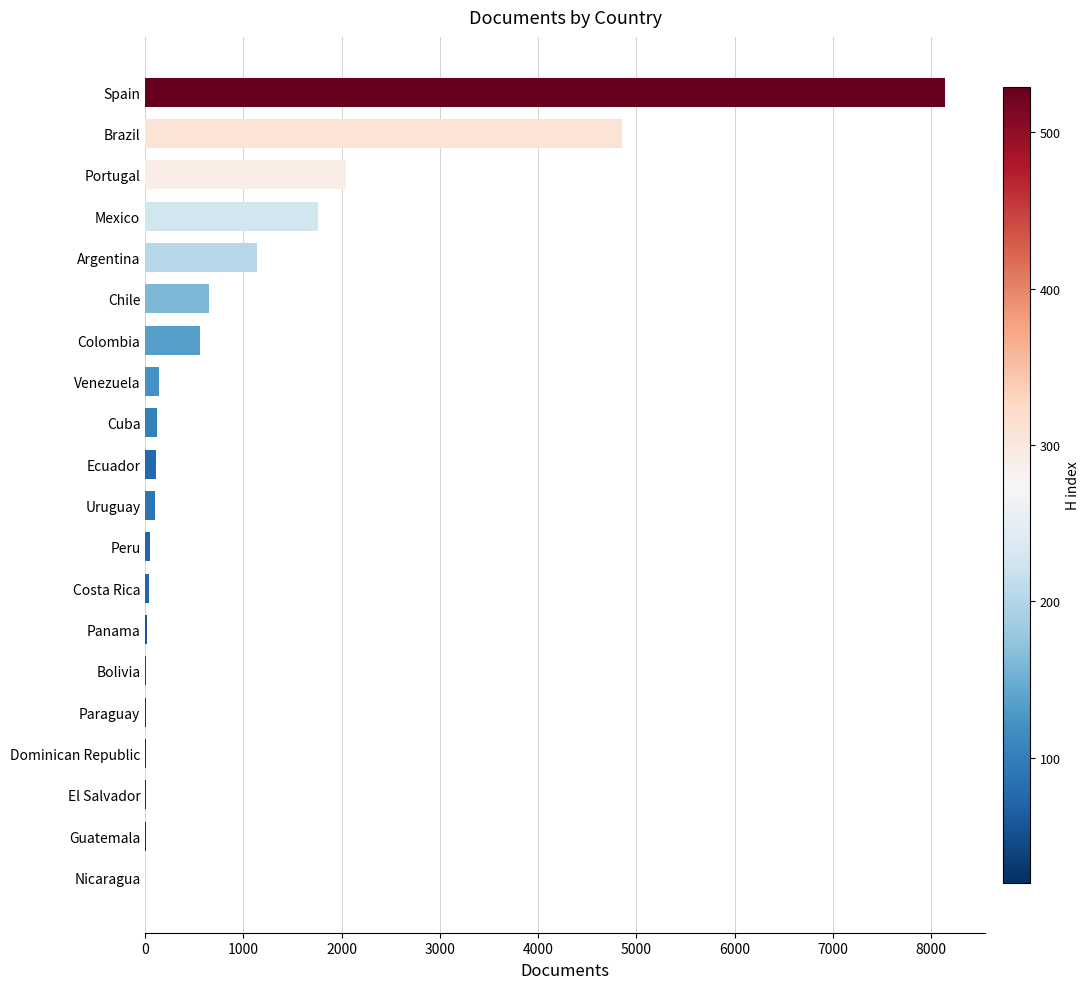

How many data points does each series have?

20